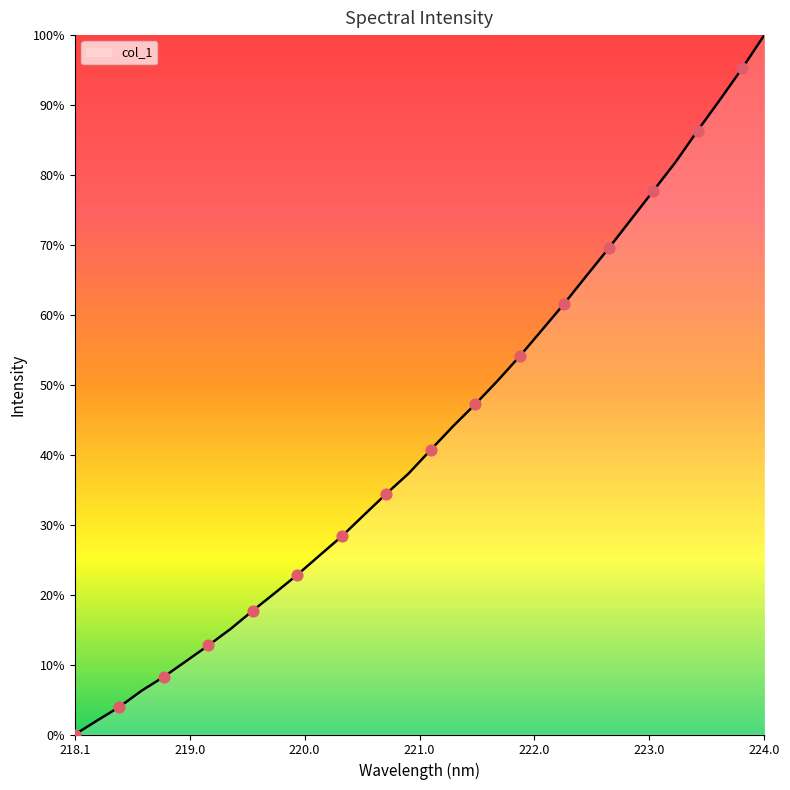

Does the chart have visible grid lines?

No